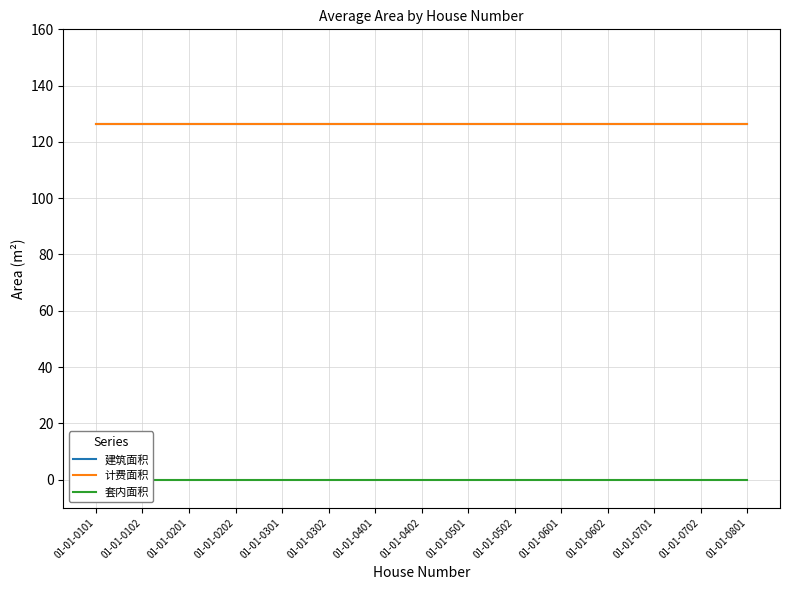

Which label corresponds to the smallest value in the chart?

01-01-0101